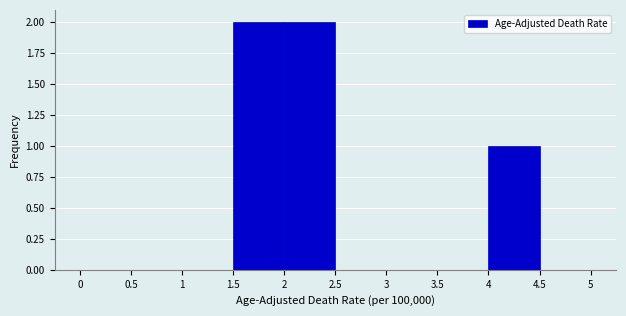

How tall is the bar that spans 4 to 4.5 on the x-axis? The values are not printed on the chart, so give them approximately, as read against the axis.

1